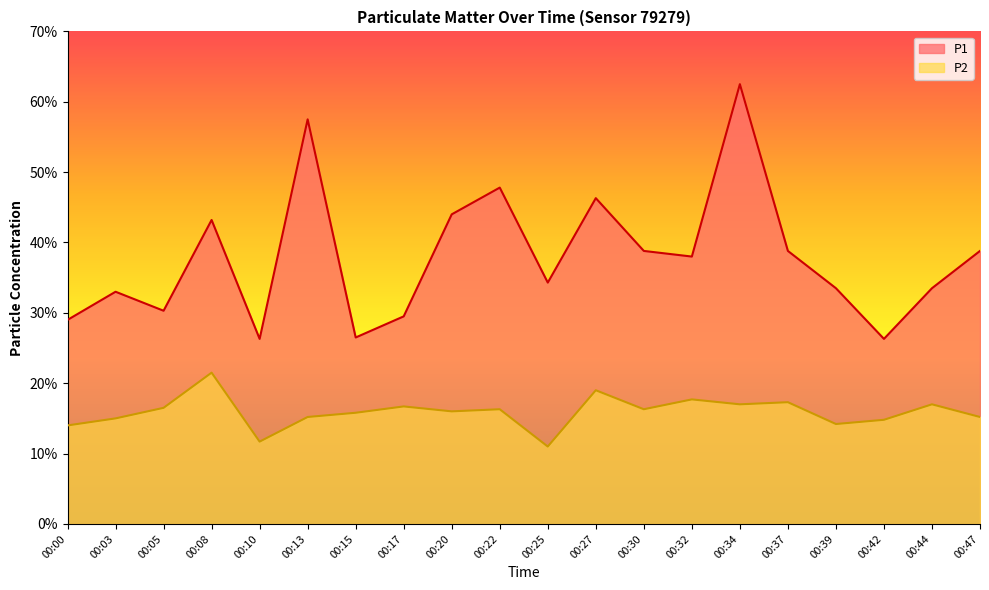

True or false: P1 and P2 intersect in this chart.

False